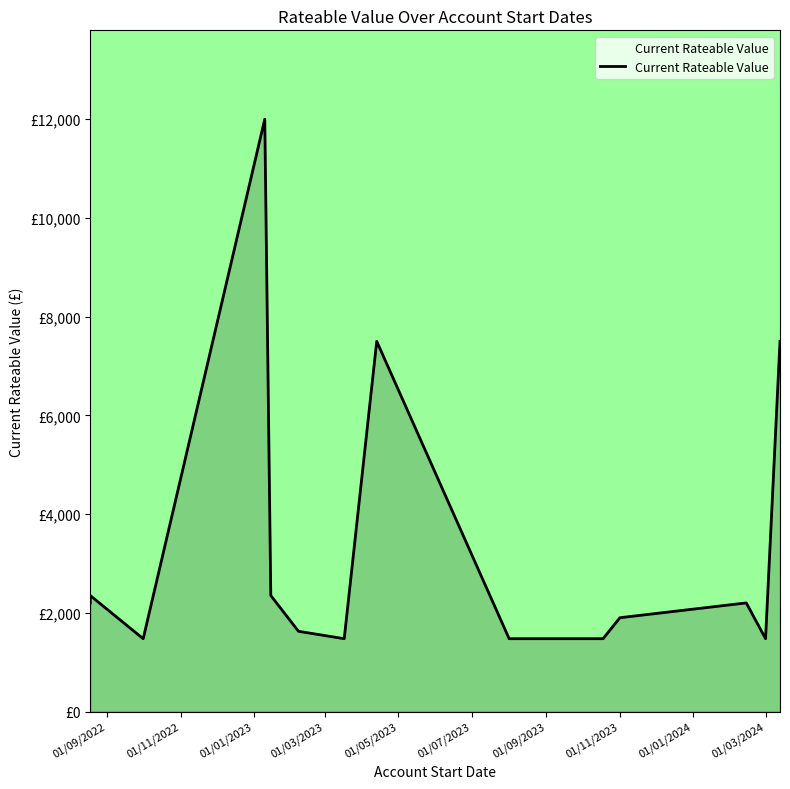

What is the ratio of the value at 01/07/2023 to the value at 01/11/2022?

0.7